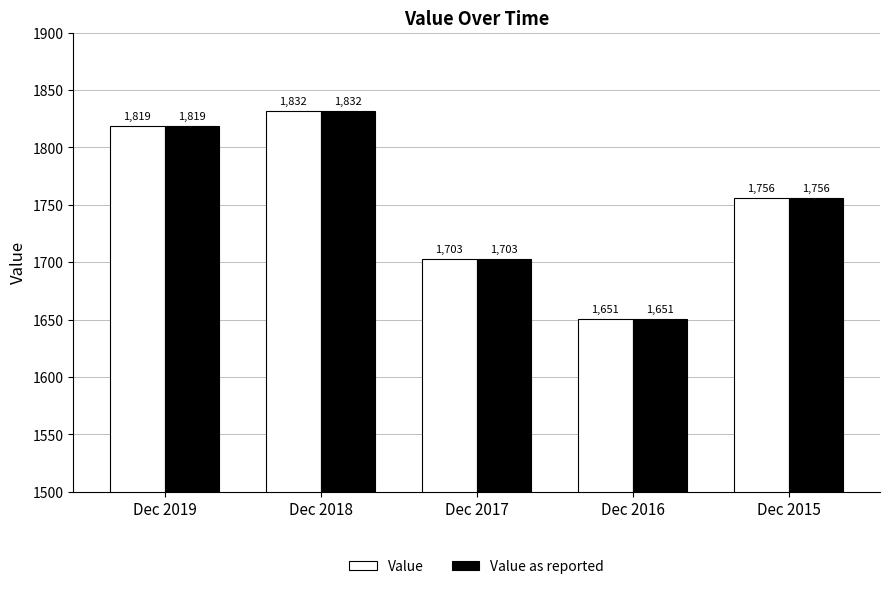

Does the chart contain any negative values?

No